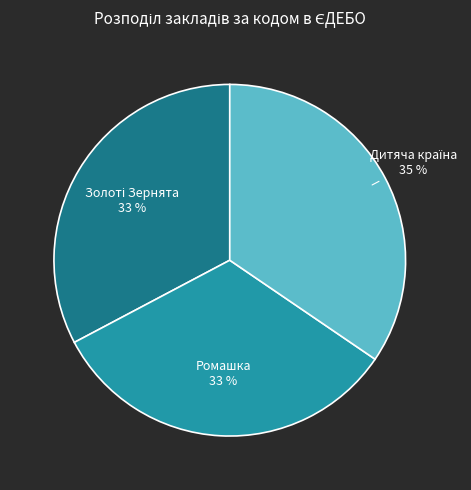

To the nearest percent, what portion does Ромашка represent?

33%